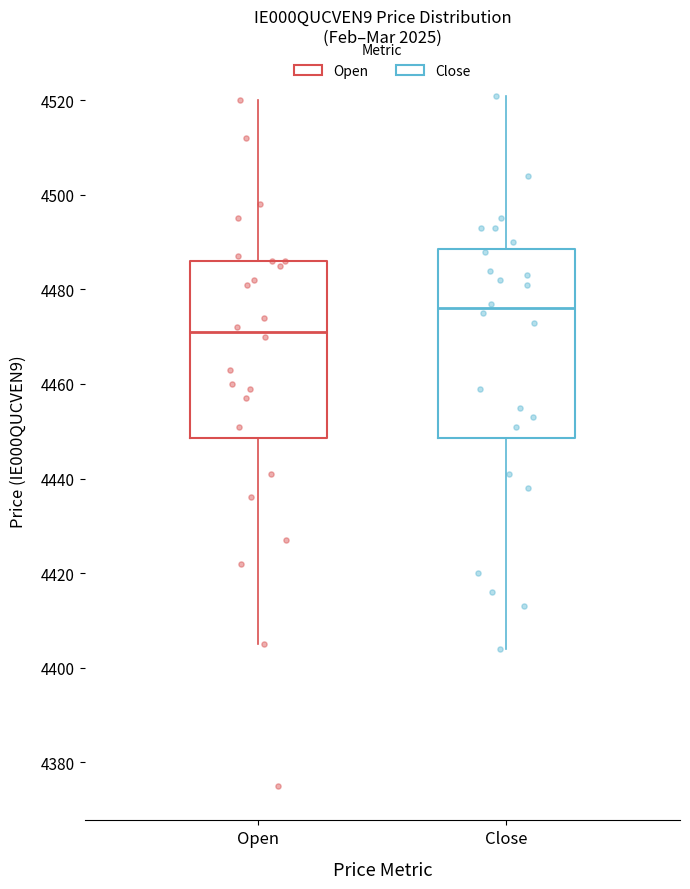

Reading left to right, transcribe this box plot: for each box, give where its median line is, the range the box spans, and where its two whiskers end, as read against the y-axis. The values are not printed on the chart, so give them approximately, as read against the axis.

Open: median 4472, box 4448 to 4486, whiskers 4406 to 4520
Close: median 4476, box 4448 to 4488, whiskers 4404 to 4522